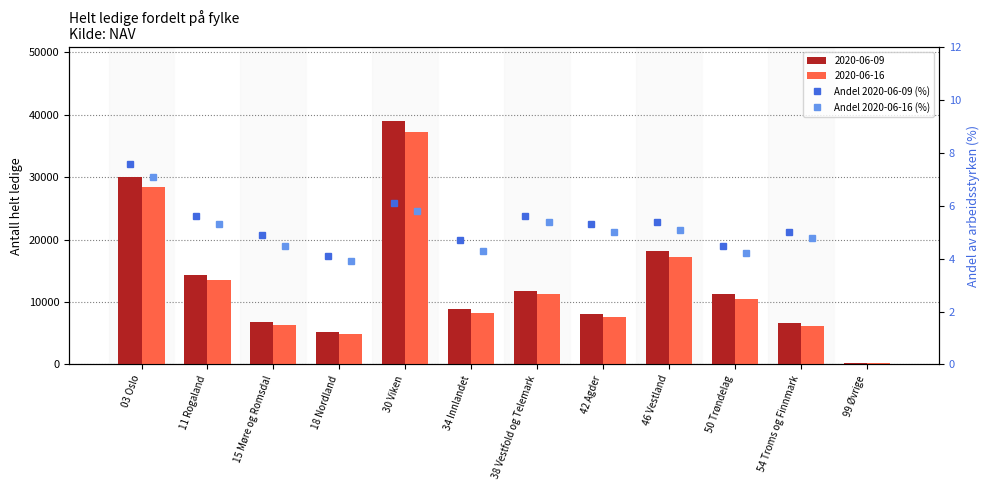

True or false: Andel 2020-06-09 (%) has a value of 4.1 at 18 Nordland.

True